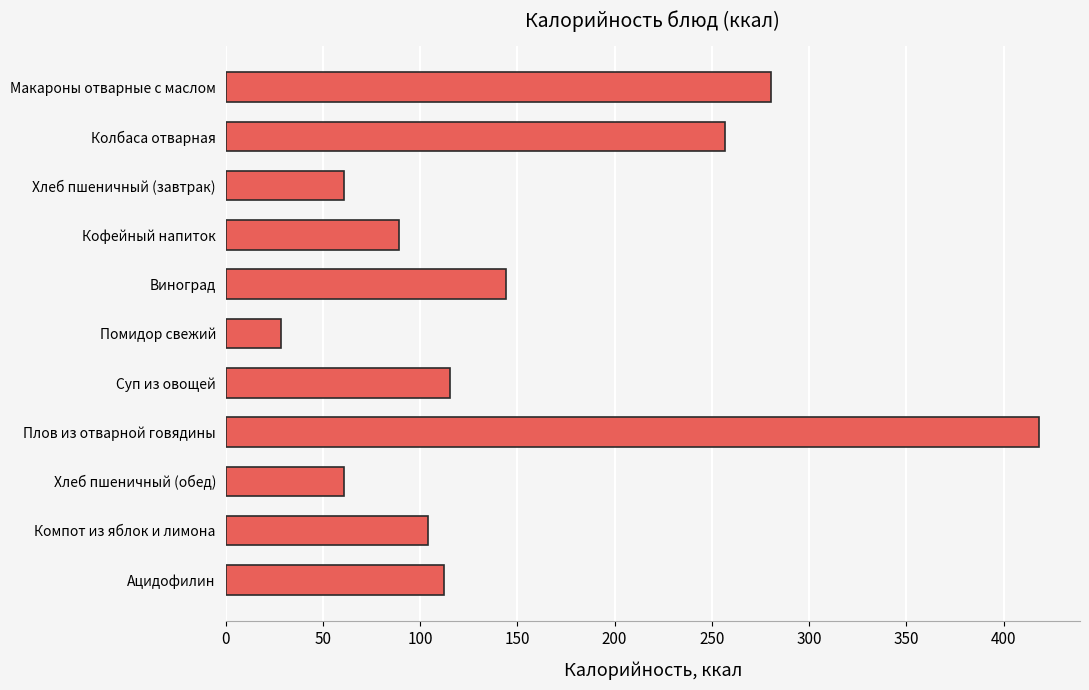

Count the number of data series in this chart.

1